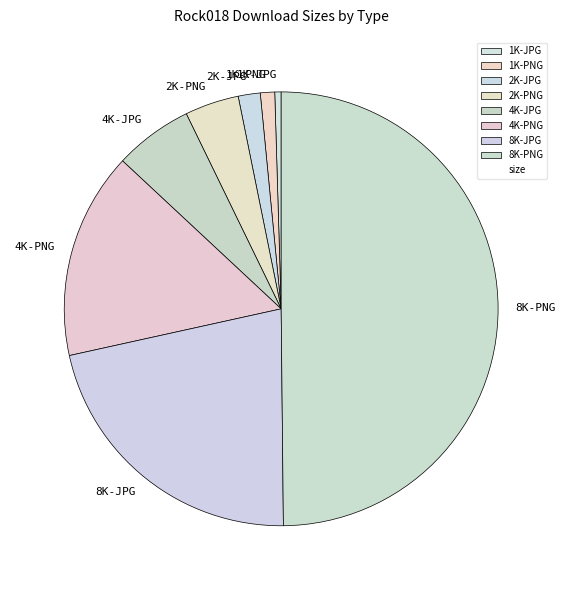

What is the ratio of the value at 8K-PNG to the value at 2K-JPG?

30.4